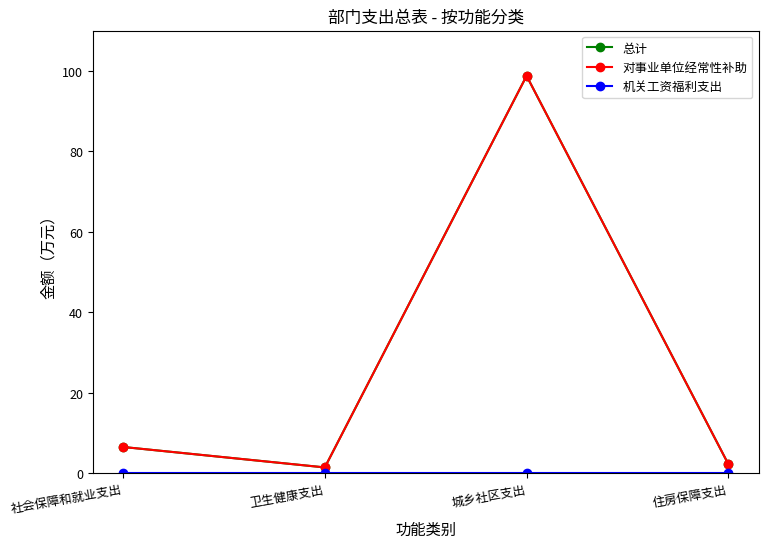

Reading left to right, list all the values displayed in this chart.

总计: 6.6	1.5	98.7	2.3
对事业单位经常性补助: 6.6	1.5	98.7	2.3
机关工资福利支出: 0.0	0.0	0.0	0.0